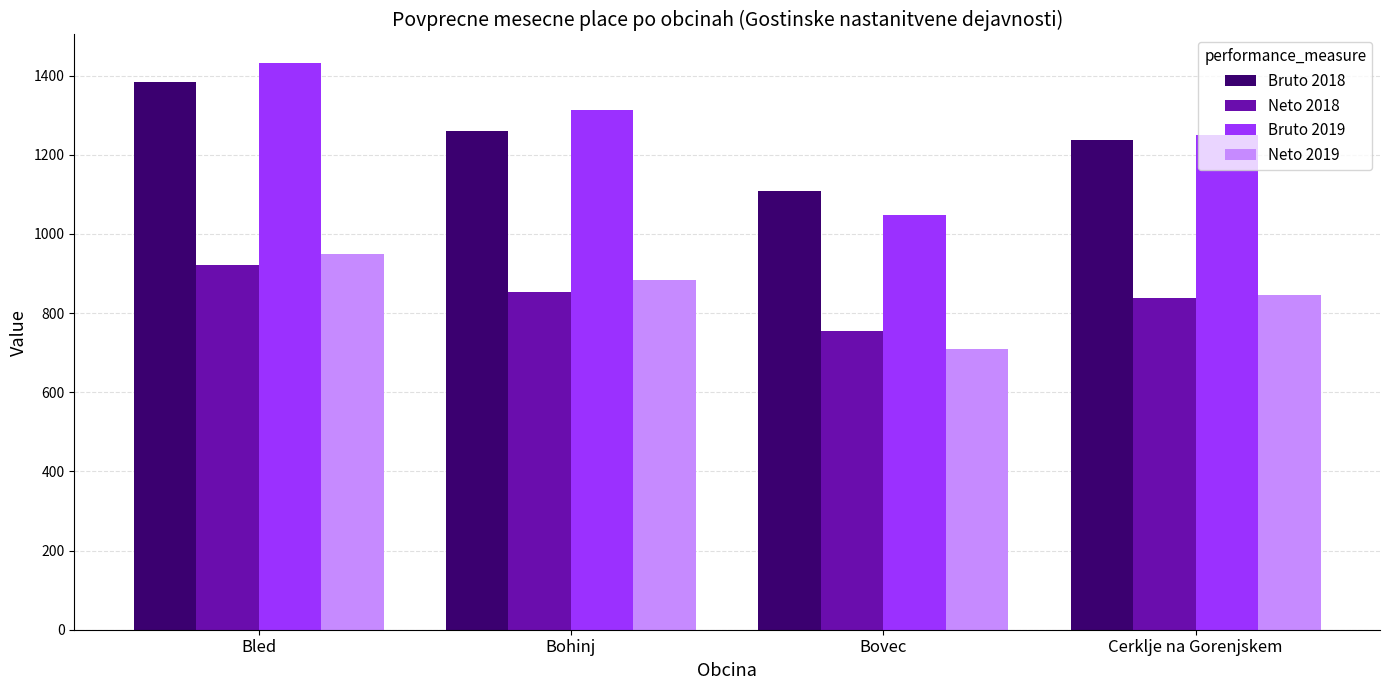

What value does the Neto 2019 series have at Cerklje na Gorenjskem?

846.0